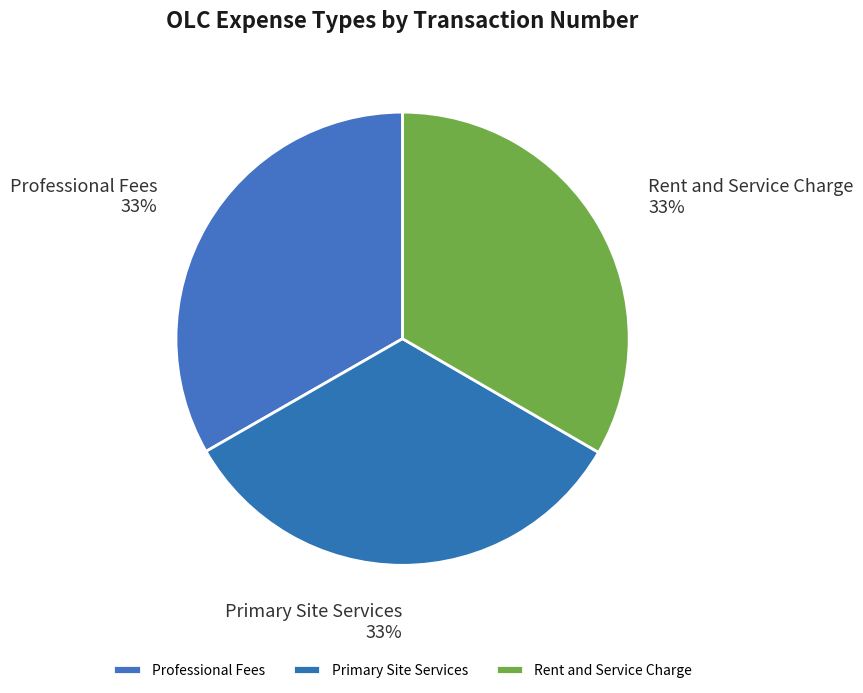

To the nearest percent, what portion does Professional Fees represent?

33%